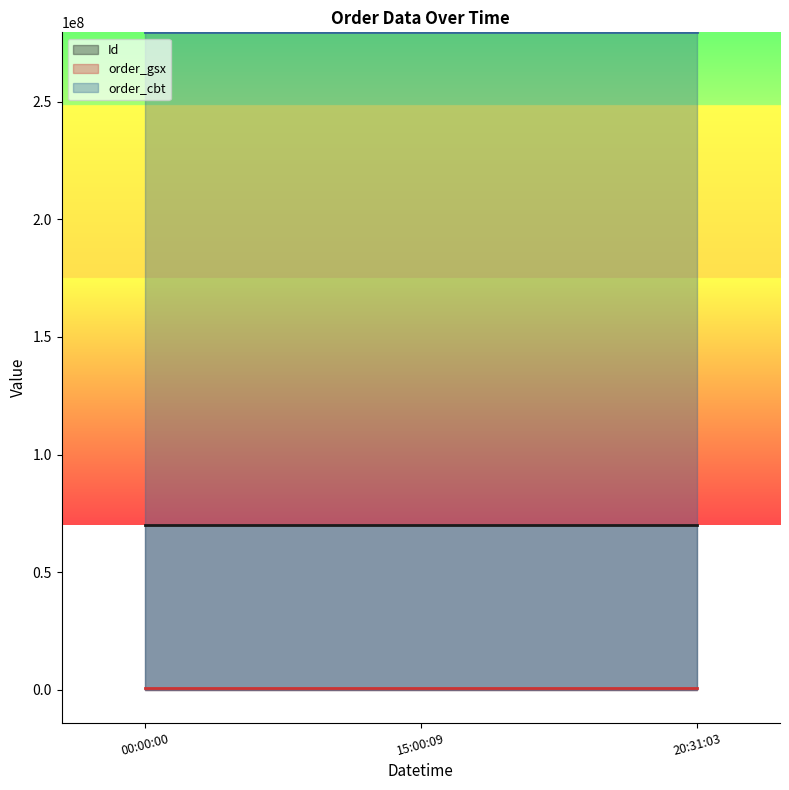

The value of order_gsx at 2023-08-20 15:00:09 is 558273. True or false?

True